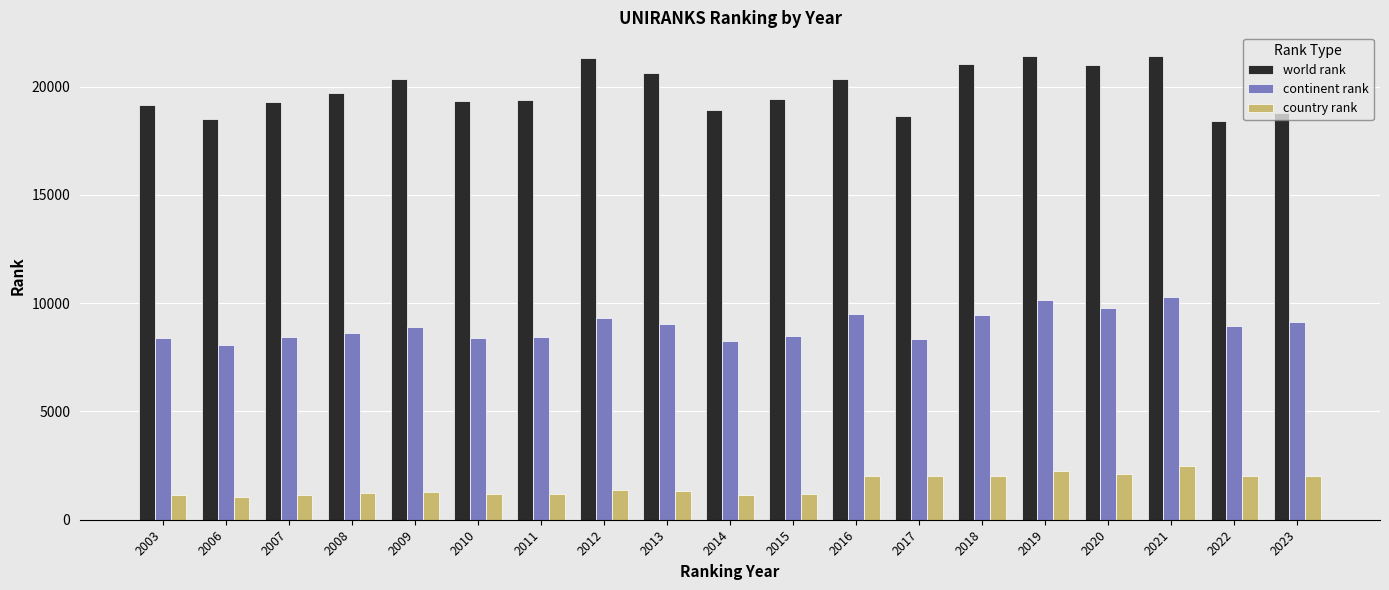

How many values in the continent rank series are below 8905?

9